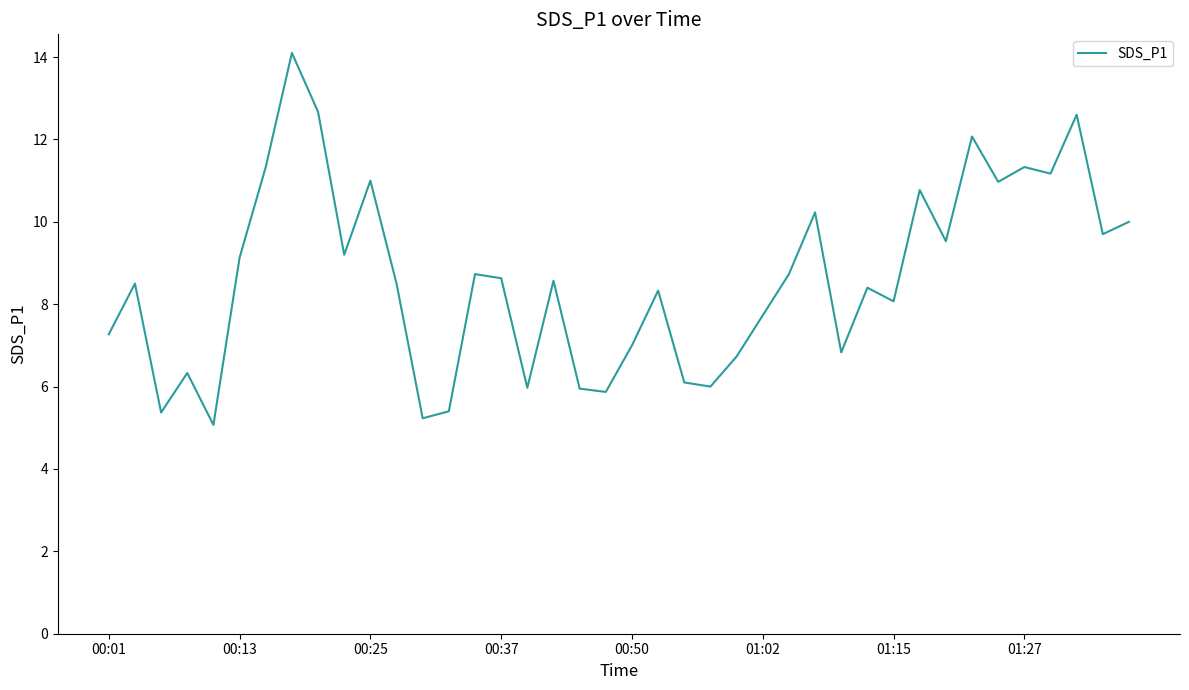

What is the minimum value shown in the chart?

5.1